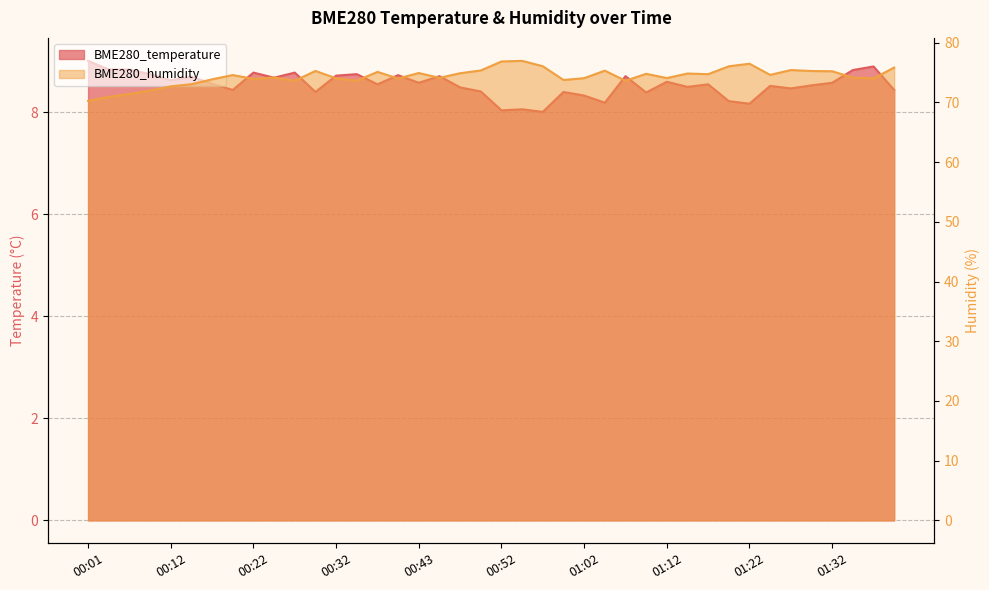

Between 00:01 and 00:12, which series saw the biggest shift?

BME280_humidity